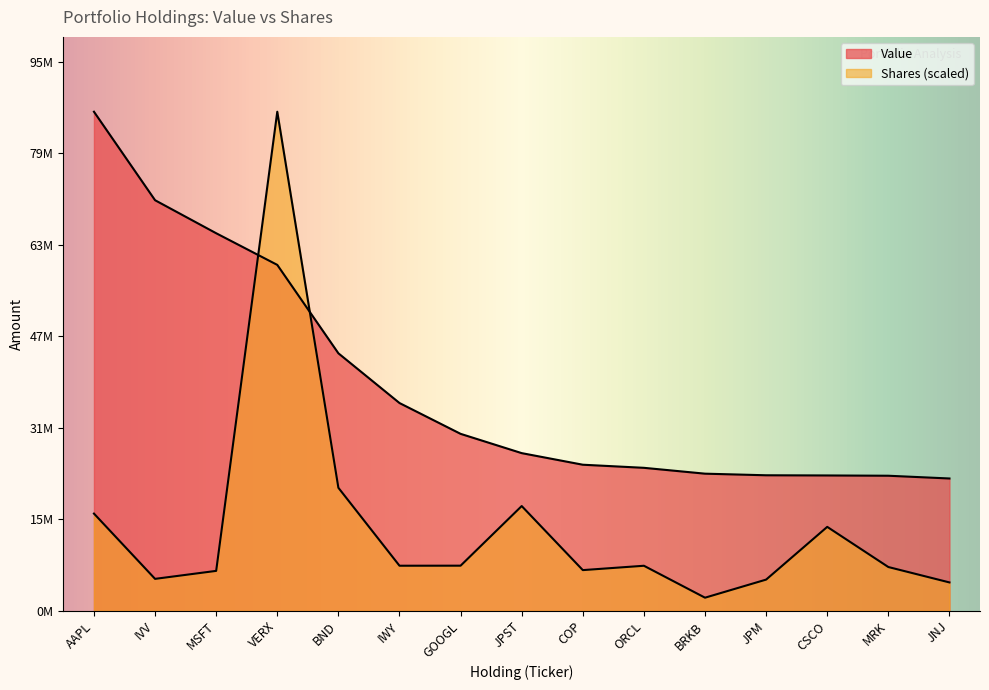

True or false: Value and Shares or principal amount cross at least once.

True